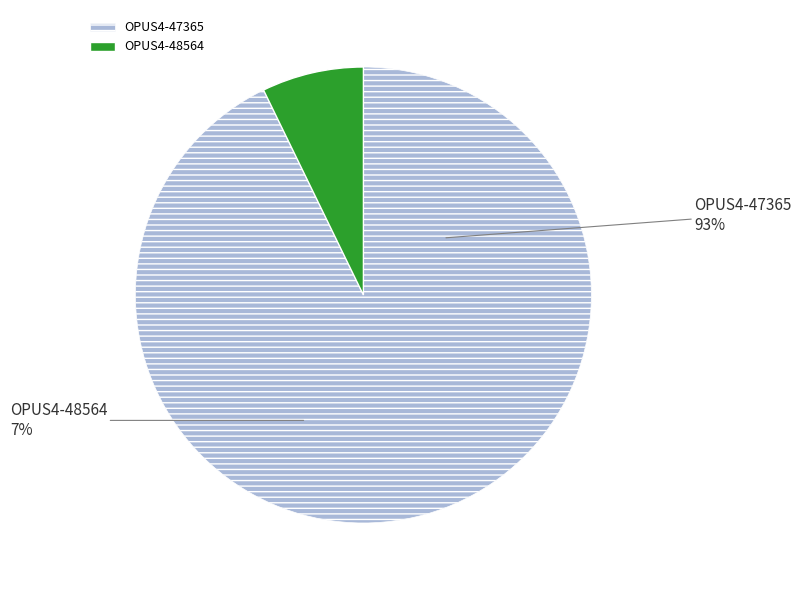

To the nearest percent, what is the combined percentage of OPUS4-48564 and OPUS4-47365?

100%